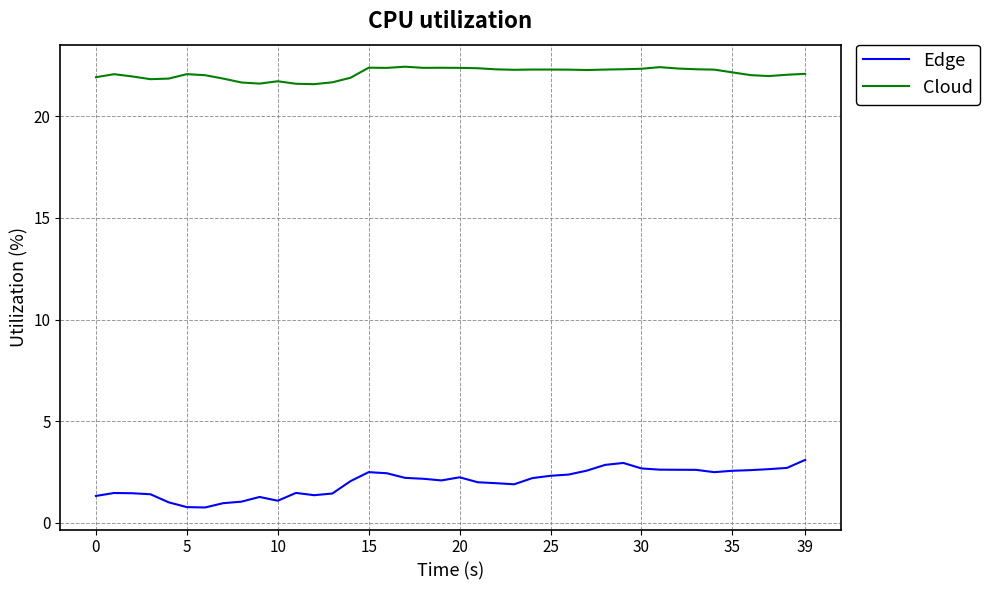

True or false: Cloud and Edge intersect in this chart.

False